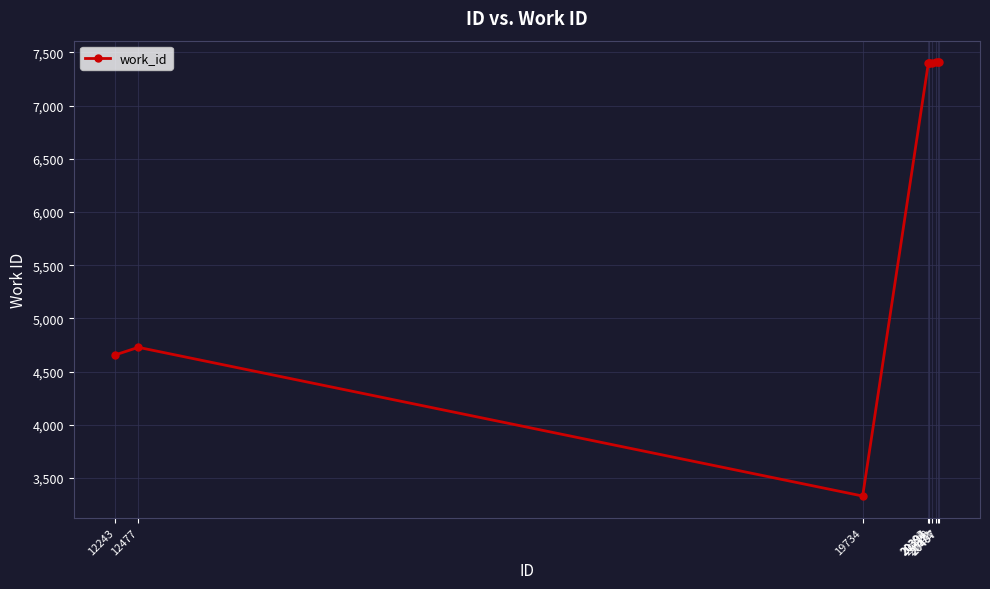

What is the value of the 3rd point from the left?

3330